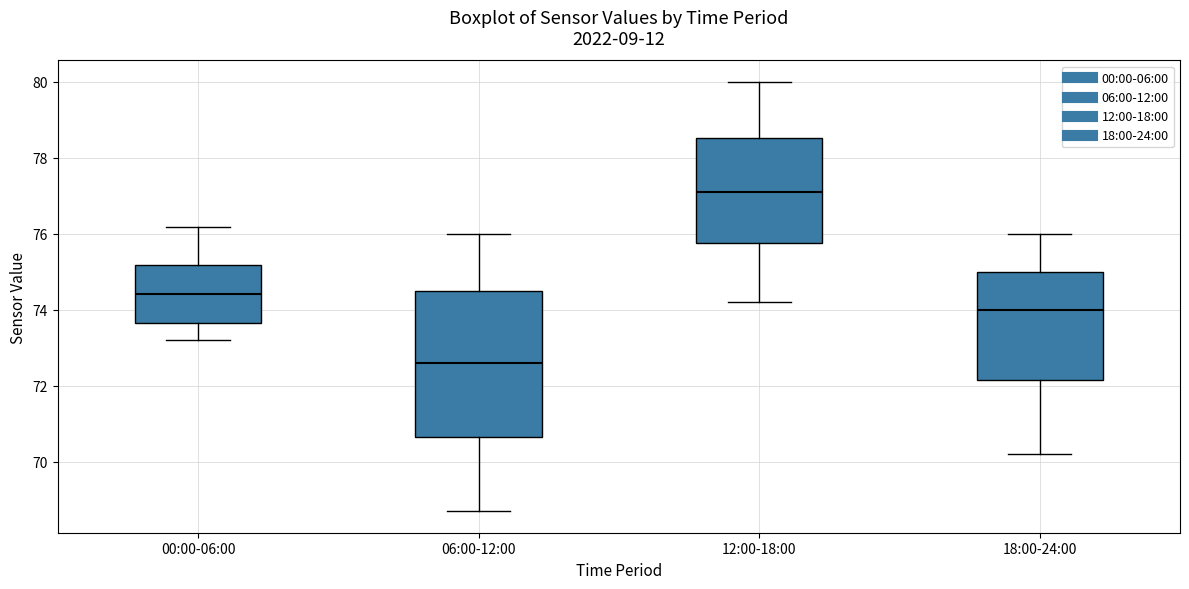

Where does the lower whisker of the box for 18:00-24:00 end on the y-axis? The values are not printed on the chart, so give them approximately, as read against the axis.

70.2